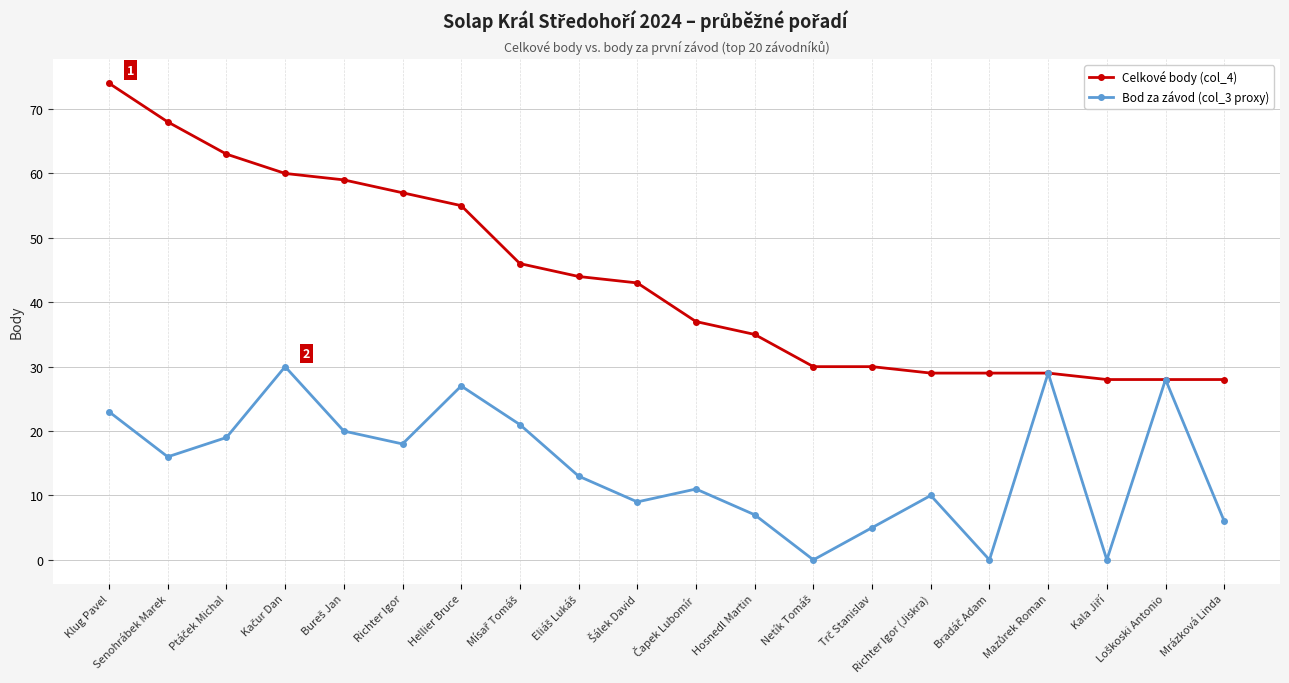

Which category has the highest value in the Celkové body (col_4) series?

Klug Pavel